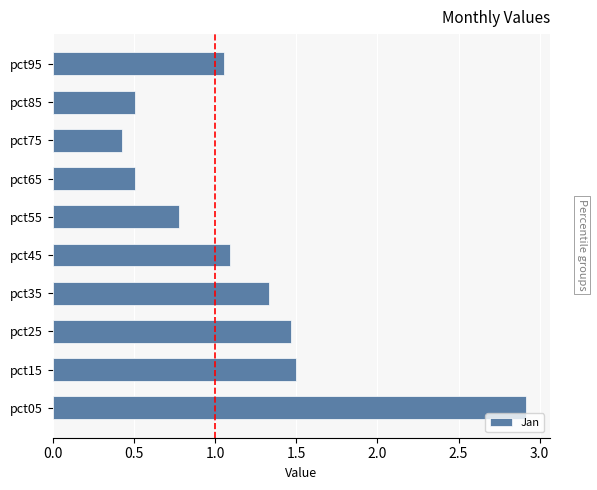

What is the average value?

1.2